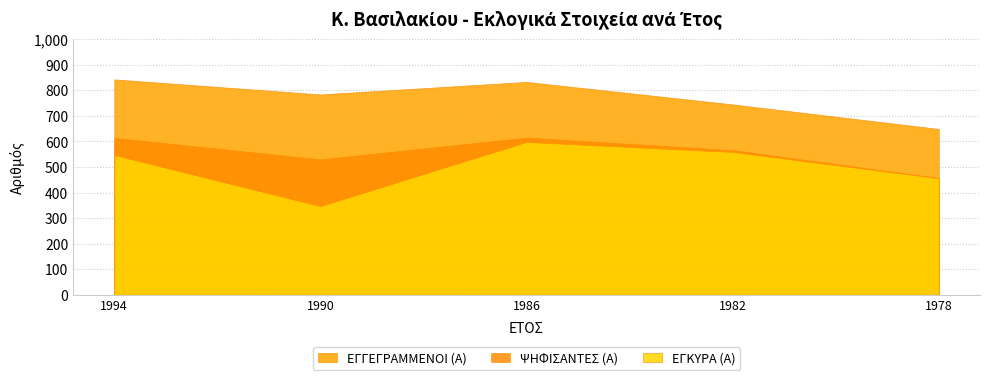

Rank the series by their average value, from lowest to highest.

ΕΓΚΥΡΑ (Α), ΨΗΦΙΣΑΝΤΕΣ (Α), ΕΓΓΕΓΡΑΜΜΕΝΟΙ (Α)